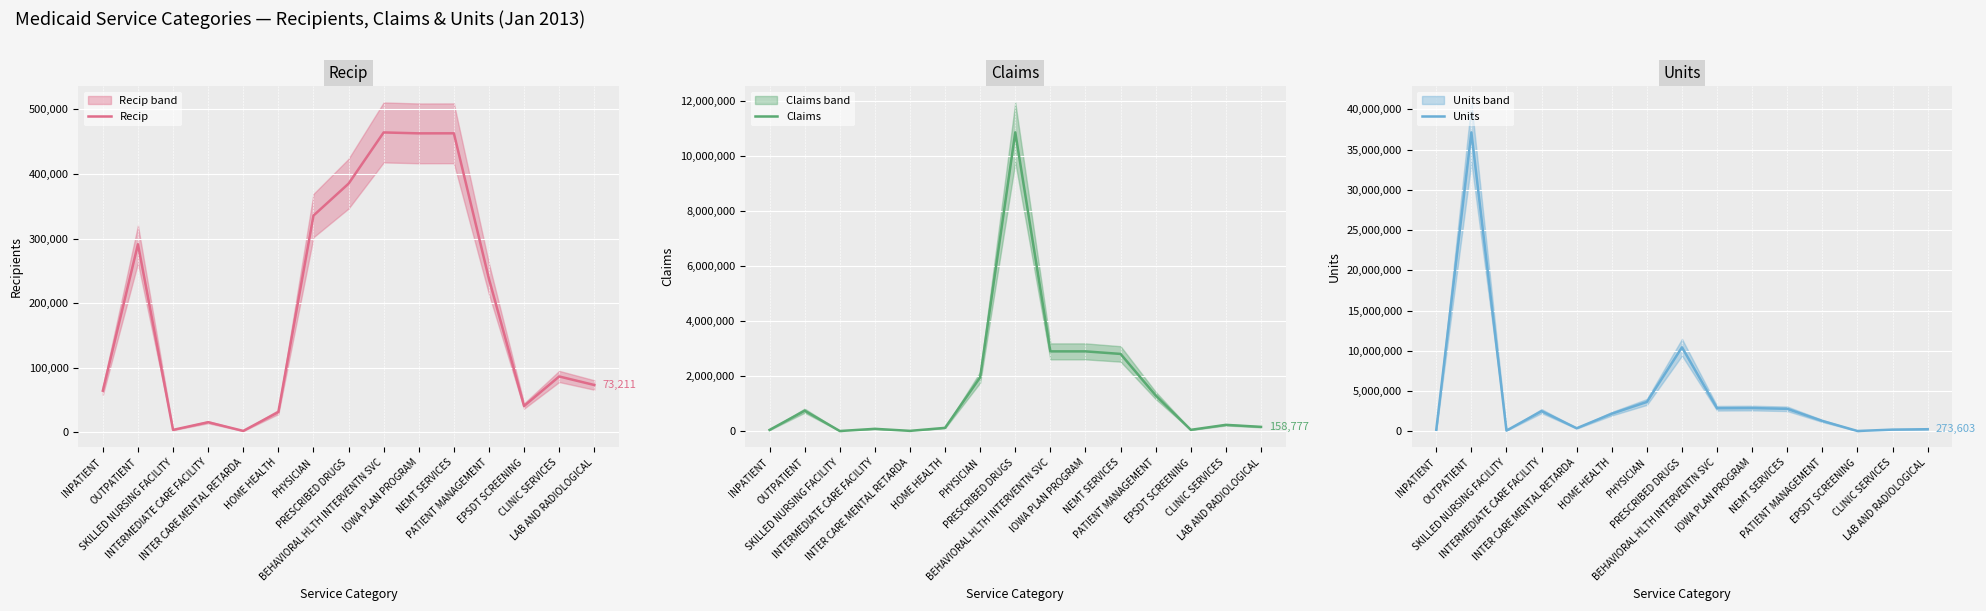

The value of Recip at PRESCRIBED DRUGS is 550072. True or false?

False